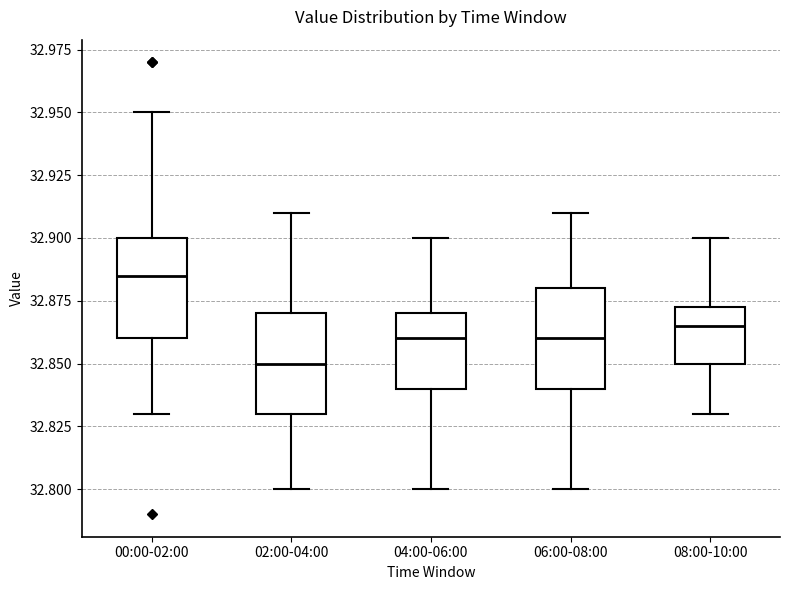

Where does the lower whisker of the box for 00:00-02:00 end on the y-axis? The values are not printed on the chart, so give them approximately, as read against the axis.

32.830